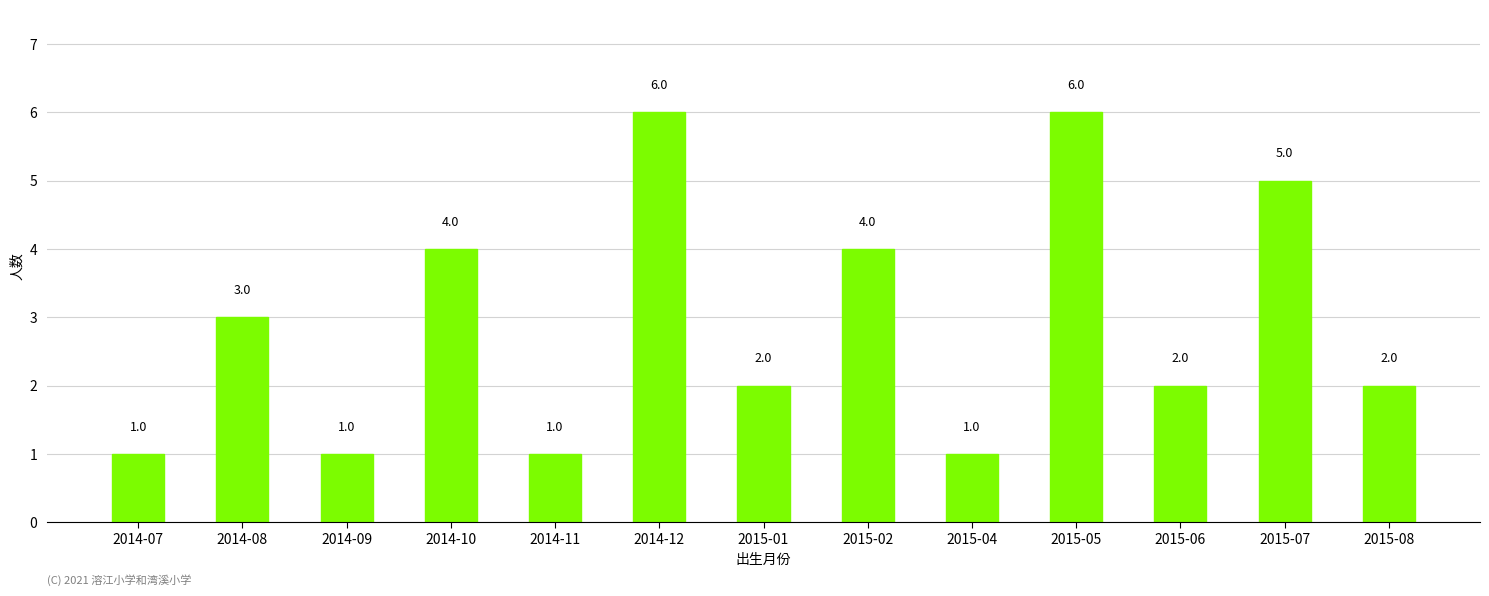

How many data points are less than 2?

4